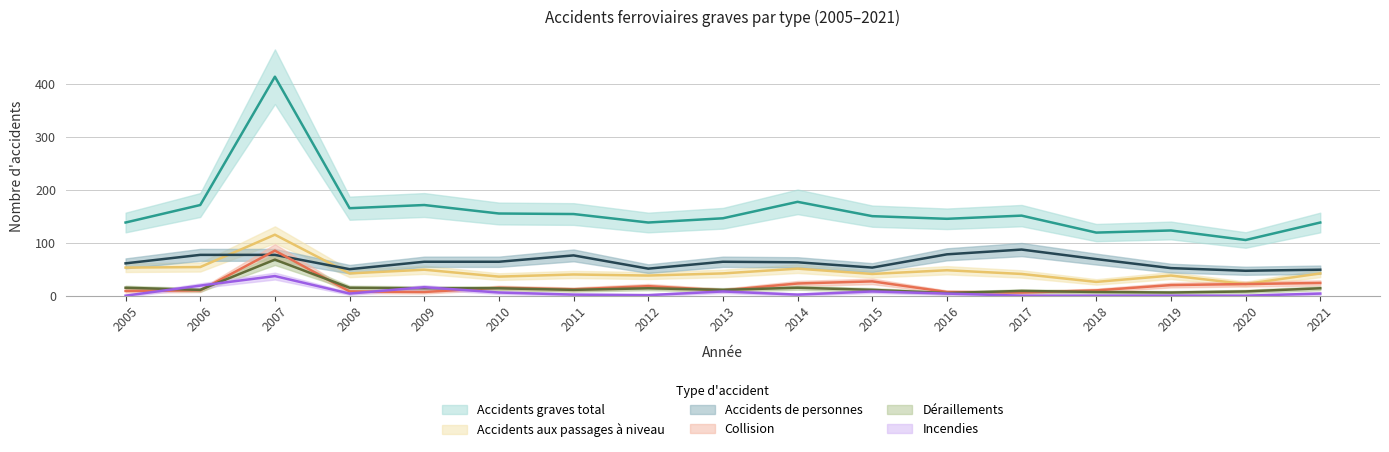

What is the average value of the Accidents de personnes series?

64